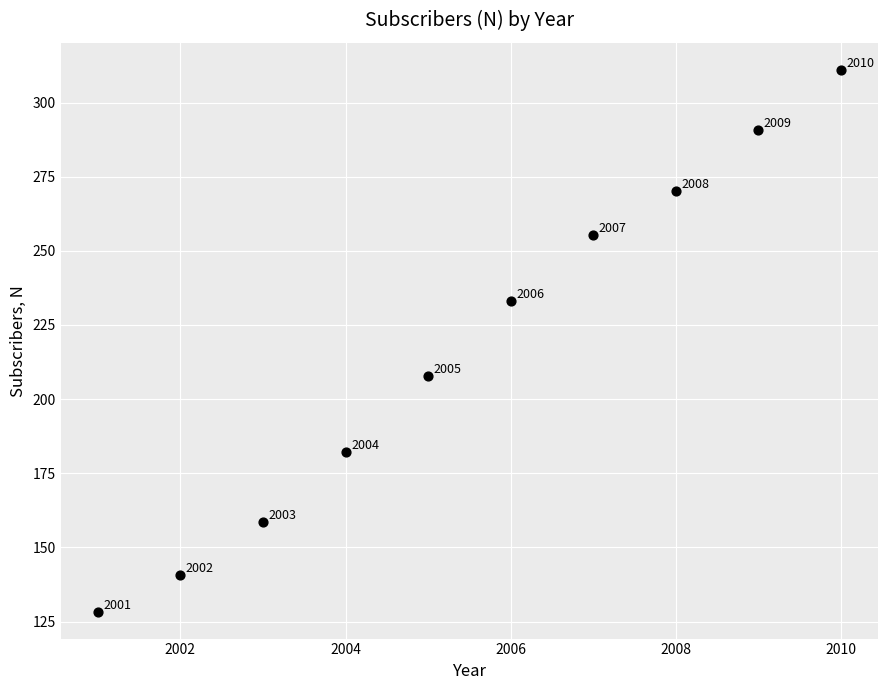

What Y value in the scatter plot is closest to 219?

207.9